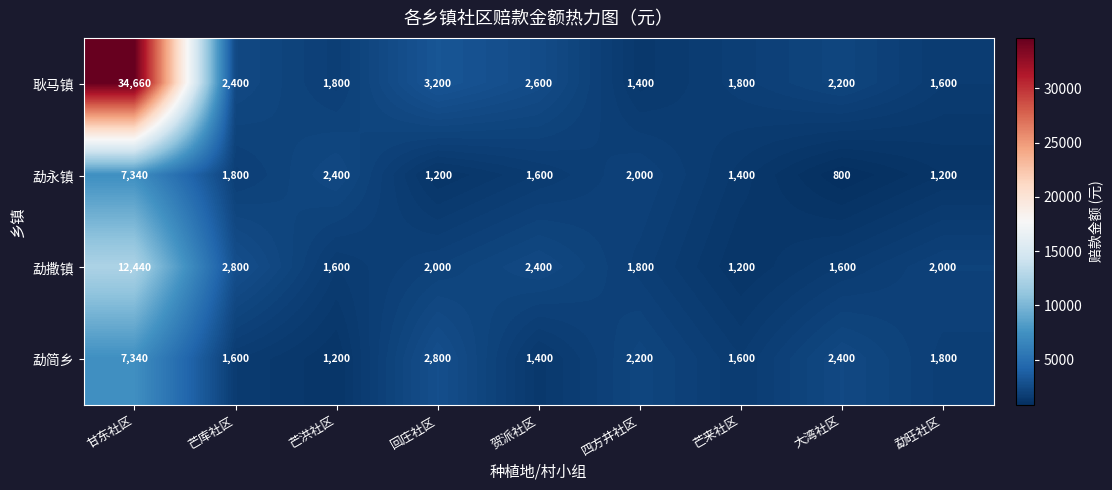

How many series are shown in this chart?

4